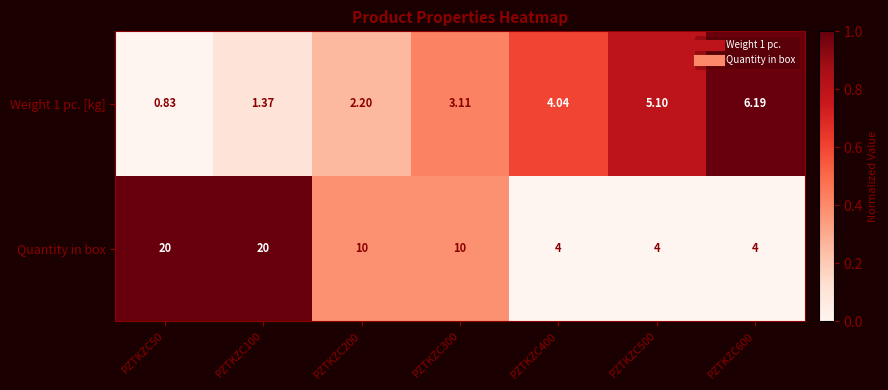

How many data points does each series have?

7